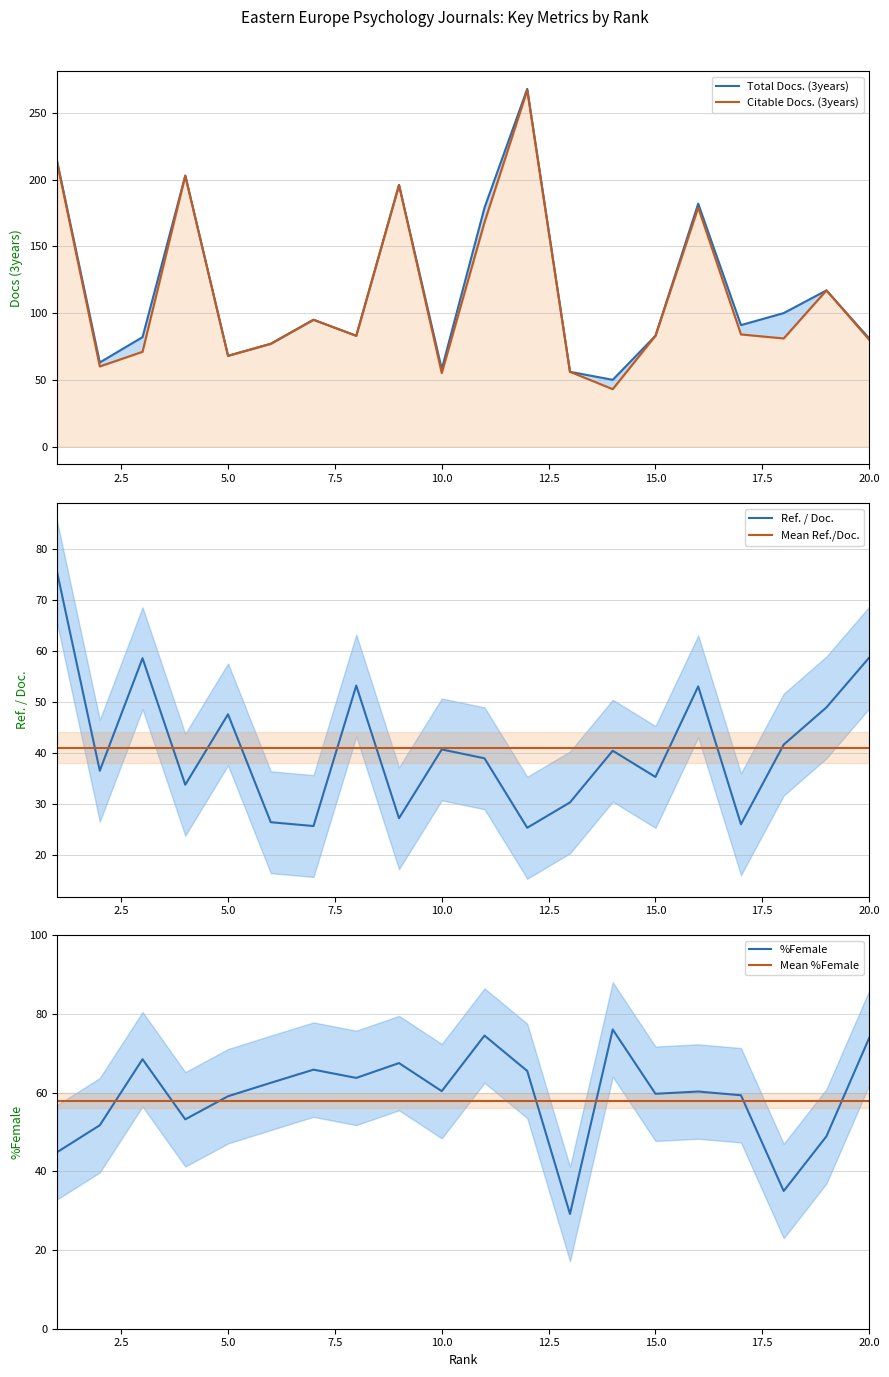

True or false: Mean Ref./Doc. has a value of 66.6 at 20.0.

False